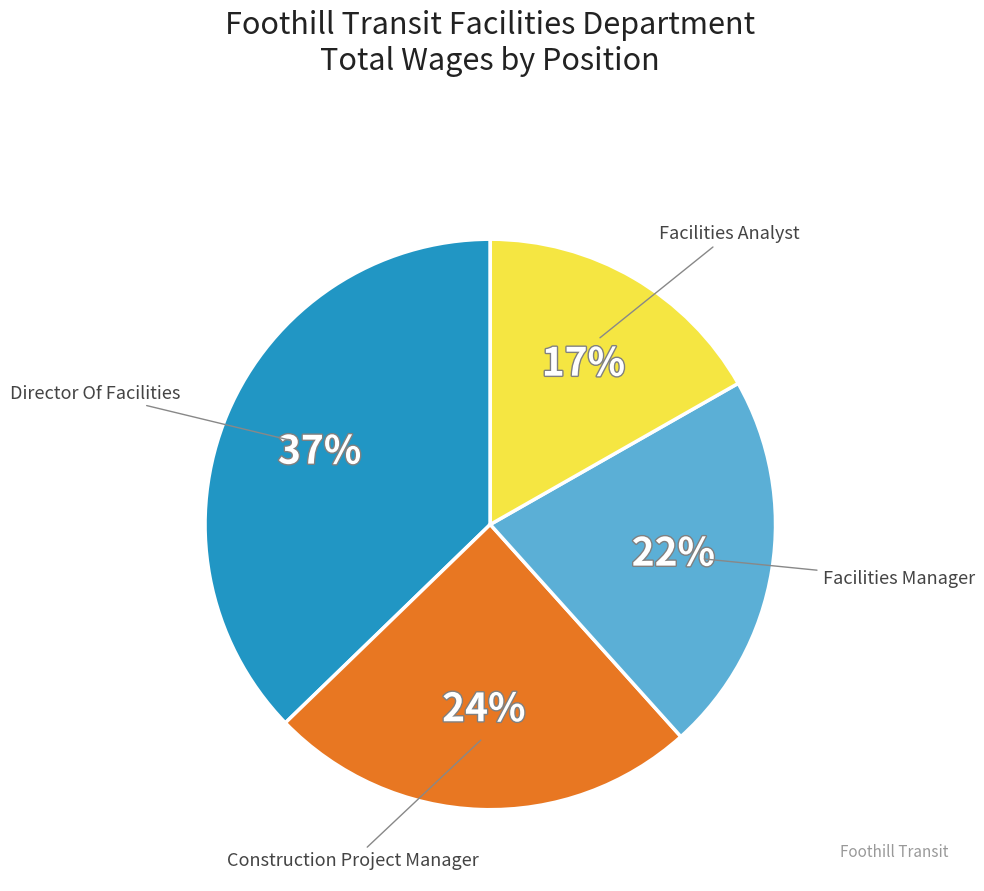

Is there a majority slice in this chart?

No